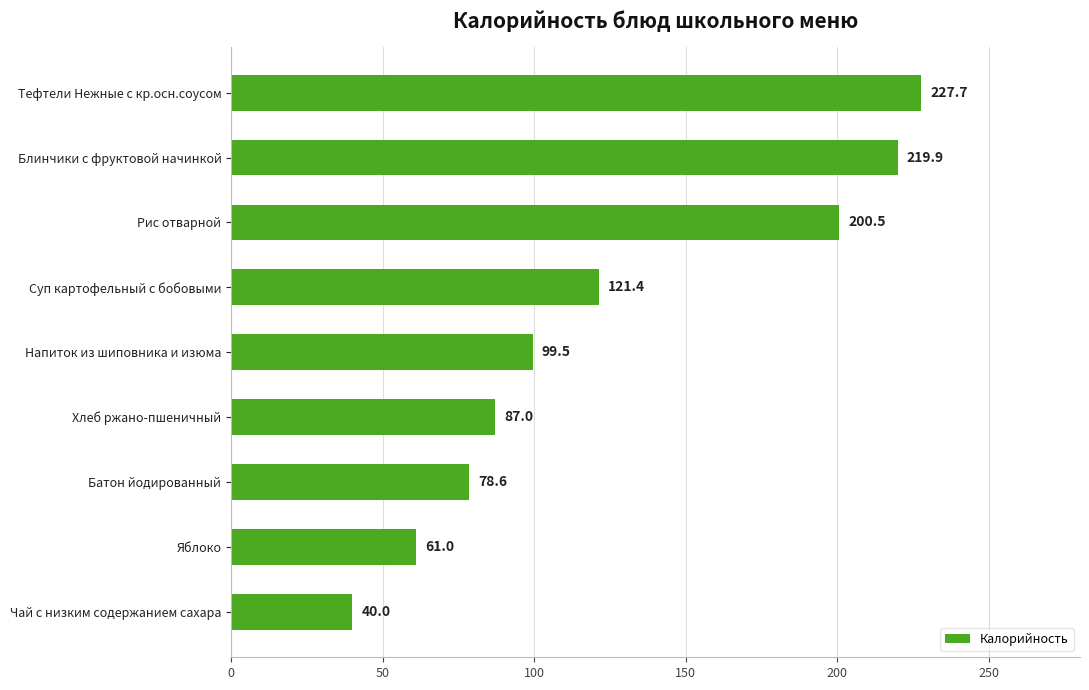

List the labels in order of value, smallest first.

Чай с низким содержанием сахара, Яблоко, Батон йодированный, Хлеб ржано-пшеничный, Напиток из шиповника и изюма, Суп картофельный с бобовыми, Рис отварной, Блинчики с фруктовой начинкой, Тефтели Нежные с кр.осн.соусом